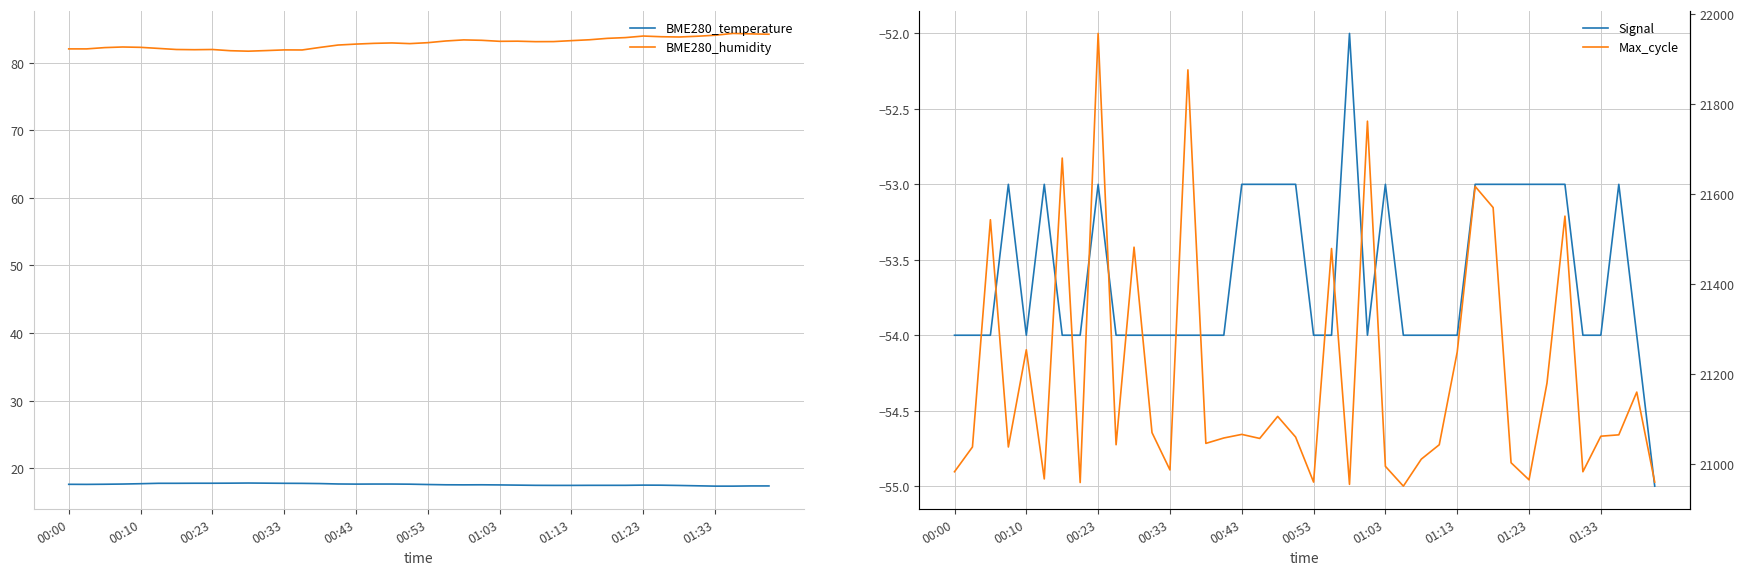

Which category has the highest value in the BME280_humidity series?

37